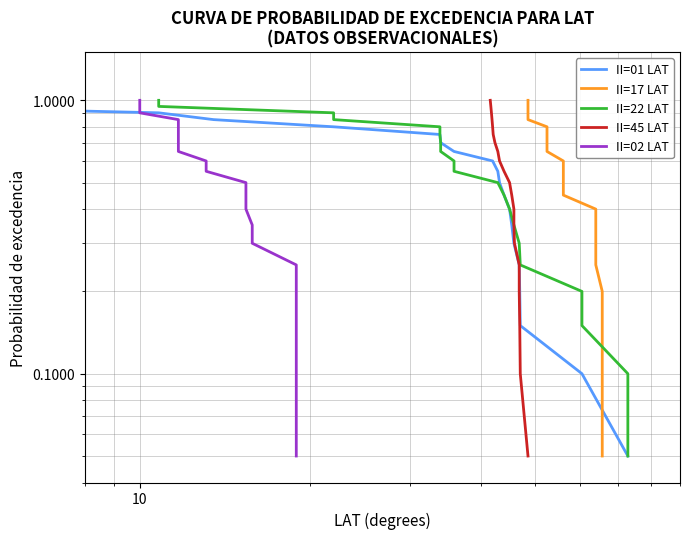

Which series has the largest range (max minus min)?

II=01 LAT